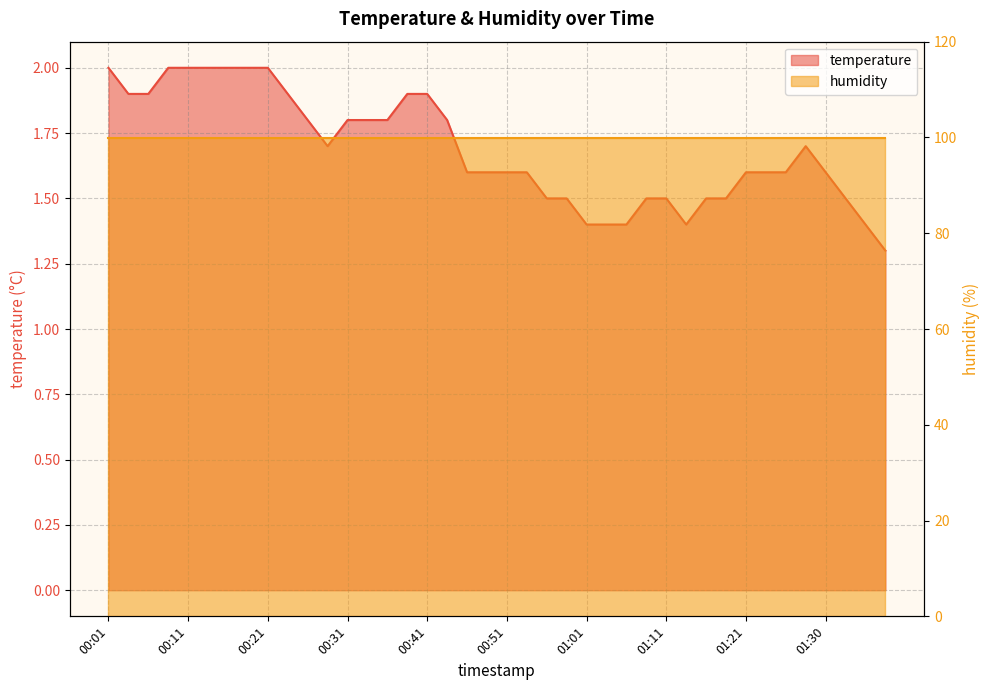

At which label is the value closest to 1?

01:38